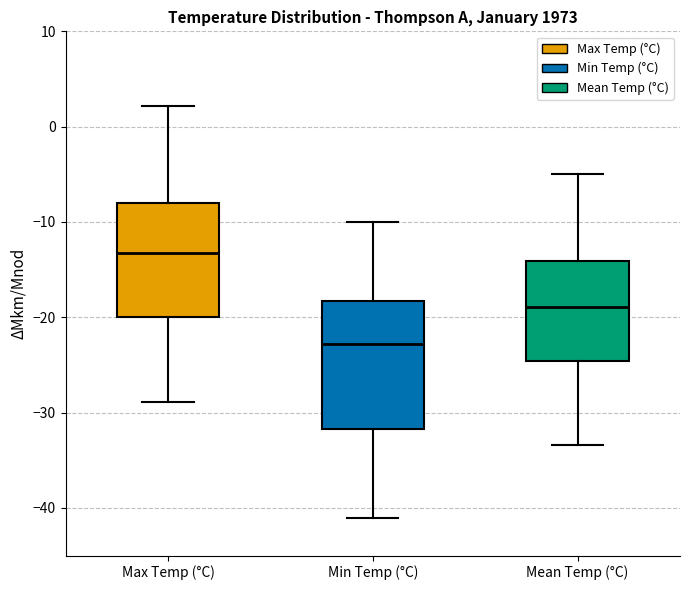

Where does the median line of the box for Min Temp (°C) sit on the y-axis? The values are not printed on the chart, so give them approximately, as read against the axis.

-23